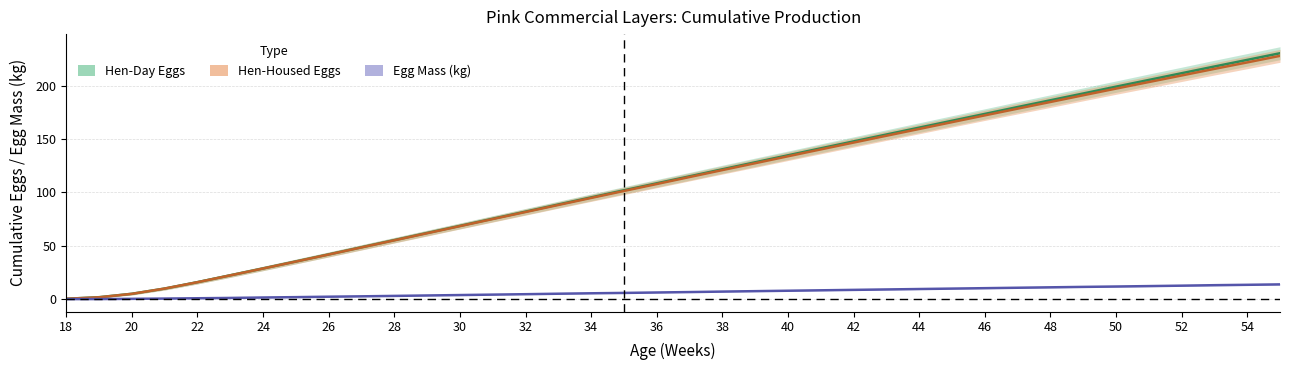

At how many categories does at least one series exceed 155?

12